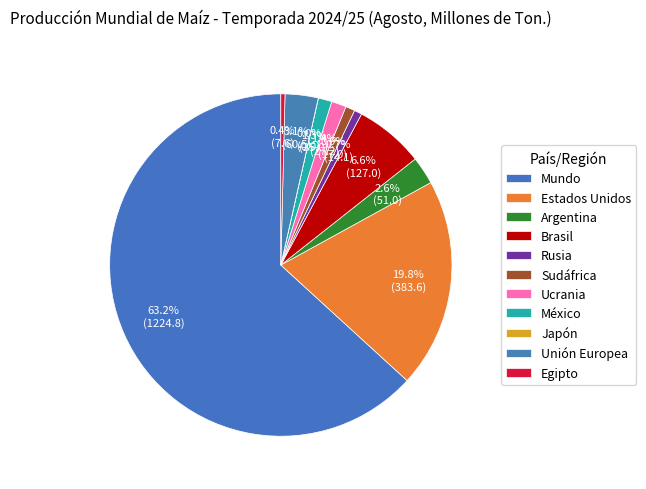

Is Argentina the majority of the pie?

No